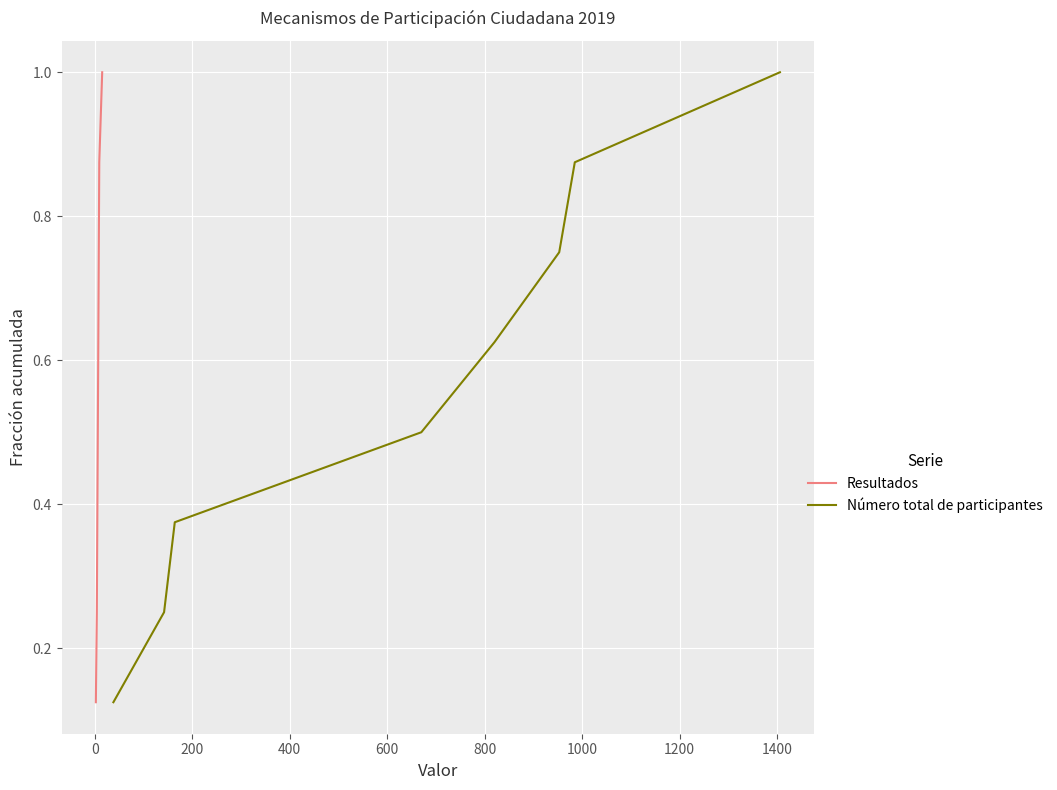

What is the maximum value for Resultados?

1.0